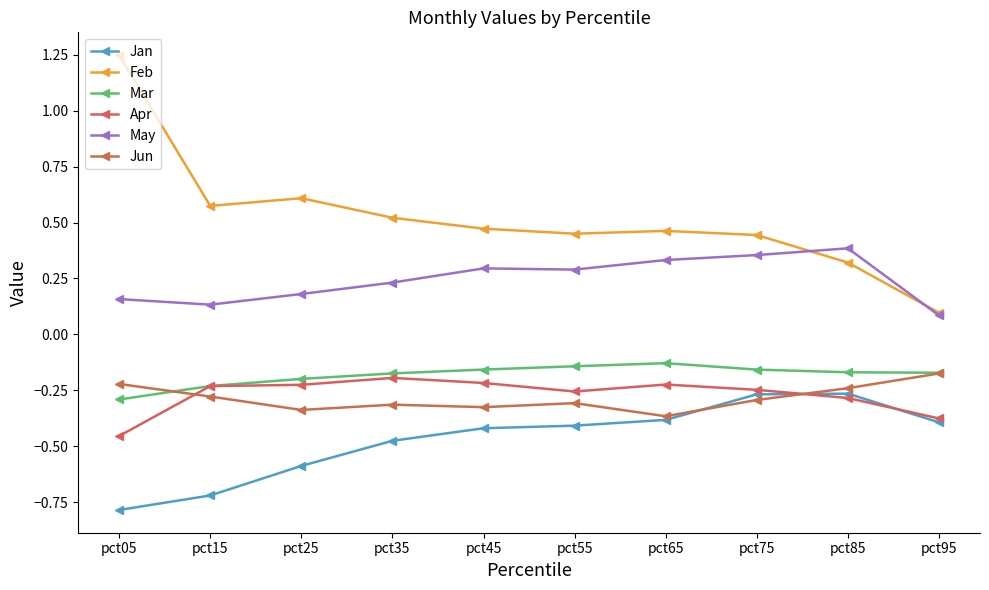

Is this an area chart (filled region under the line)?

No